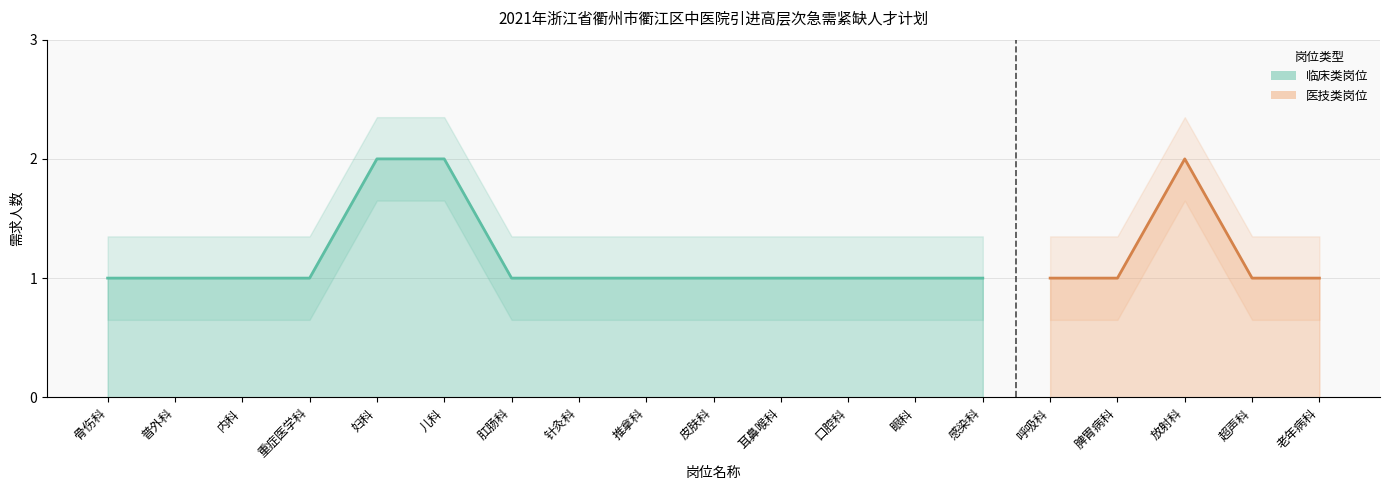

What is the label of the 15th point from the left?

呼吸科